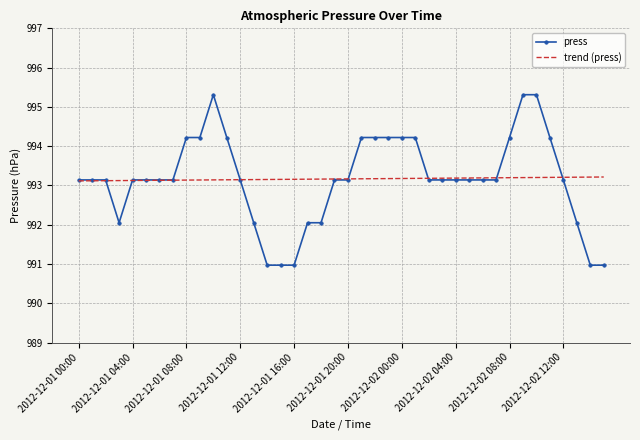

What is the difference between the second highest and second lowest values in the trend (press) series?

0.1